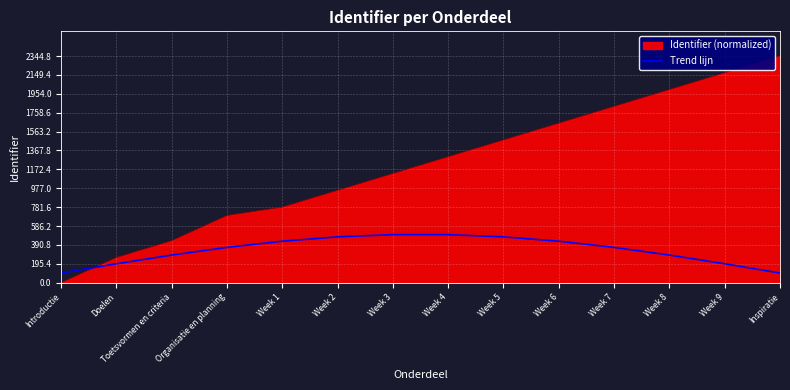

Which label corresponds to the smallest value in the chart?

Introductie